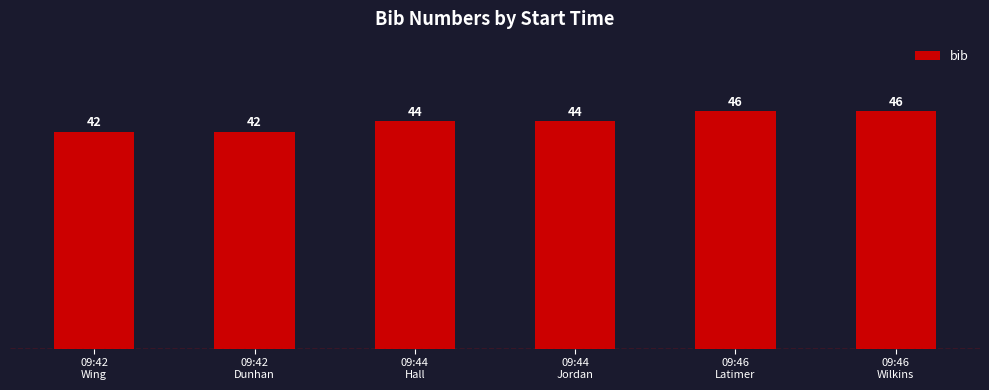

Count the number of data series in this chart.

1